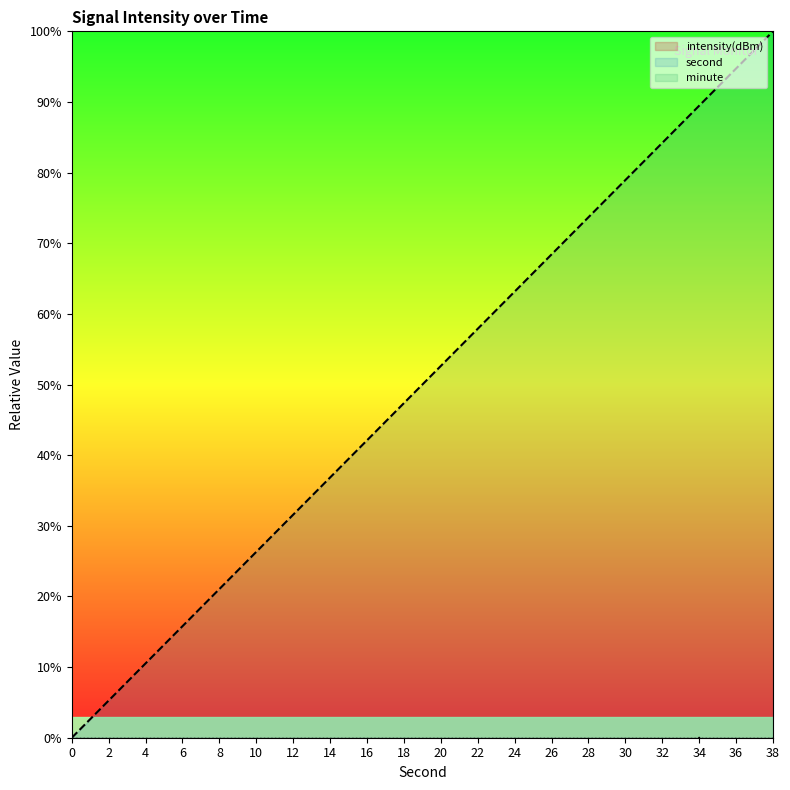

Which has a higher value, 6 or 38?

38